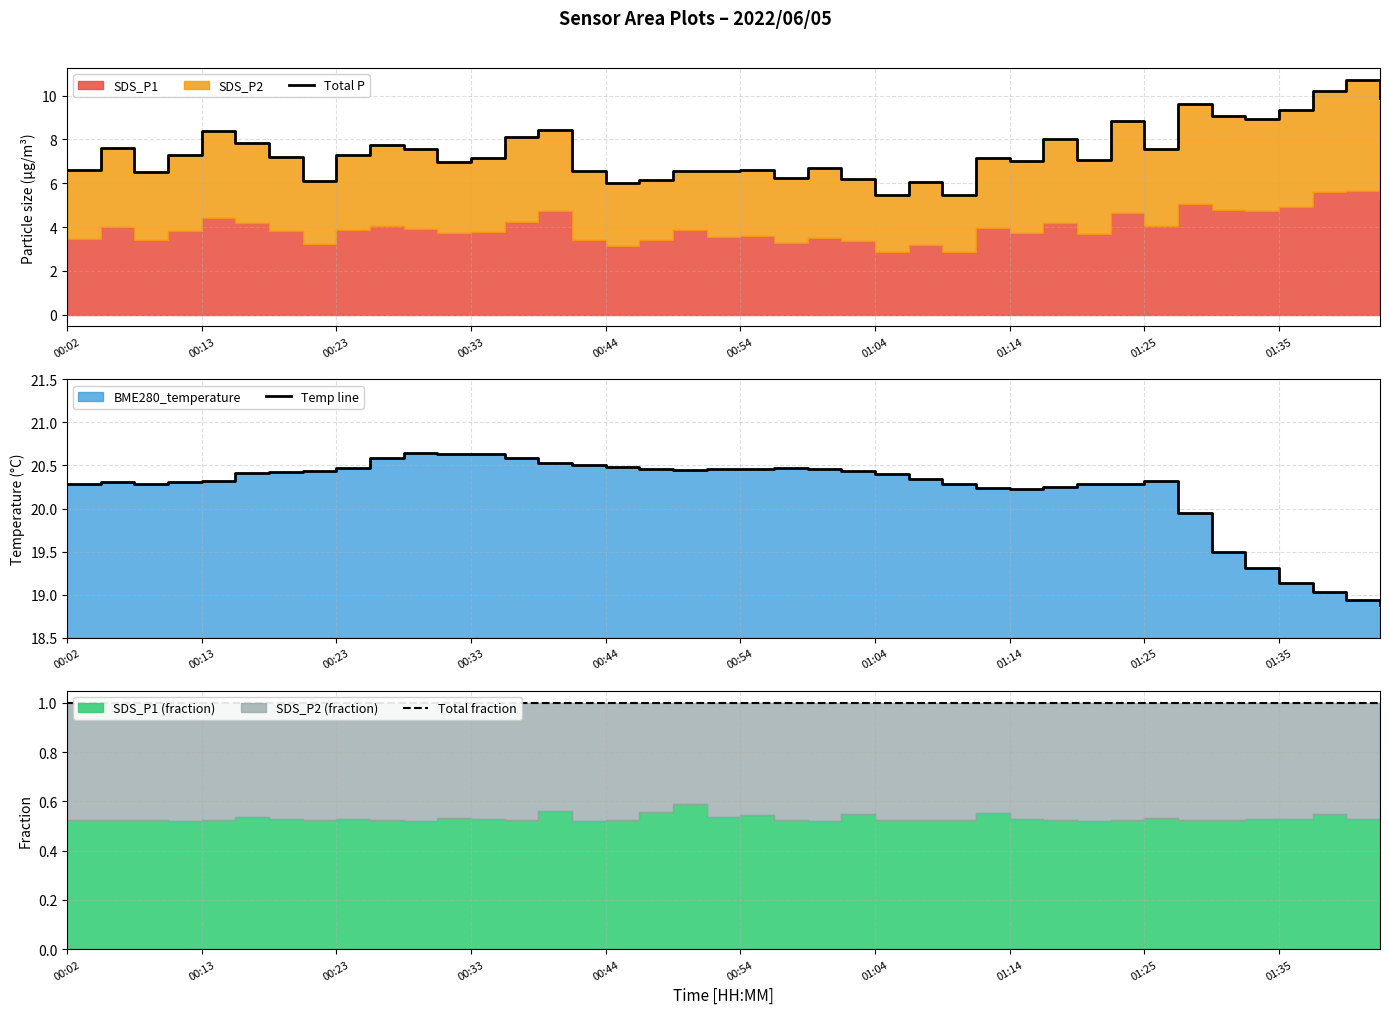

Reading left to right, extract all data points from this chart.

Total P: 6.6	7.6	6.5	7.3	8.4	7.8	7.2	6.1	7.3	7.7	7.5	7.0	7.2	8.1	8.4	6.5	6.0	6.1	6.6	6.6	6.6	6.2	6.7	6.2	5.5	6.0	5.5	7.2	7.0	8.0	7.0	8.8	7.6	9.6	9.1	8.9	9.4	10.2	10.7	9.9
Temp line: 20.3	20.3	20.3	20.3	20.3	20.4	20.4	20.4	20.5	20.6	20.6	20.6	20.6	20.6	20.5	20.5	20.5	20.5	20.4	20.5	20.5	20.5	20.5	20.4	20.4	20.3	20.3	20.2	20.2	20.2	20.3	20.3	20.3	19.9	19.5	19.3	19.1	19.0	18.9	18.9
Total fraction: 1.0	1.0	1.0	1.0	1.0	1.0	1.0	1.0	1.0	1.0	1.0	1.0	1.0	1.0	1.0	1.0	1.0	1.0	1.0	1.0	1.0	1.0	1.0	1.0	1.0	1.0	1.0	1.0	1.0	1.0	1.0	1.0	1.0	1.0	1.0	1.0	1.0	1.0	1.0	1.0